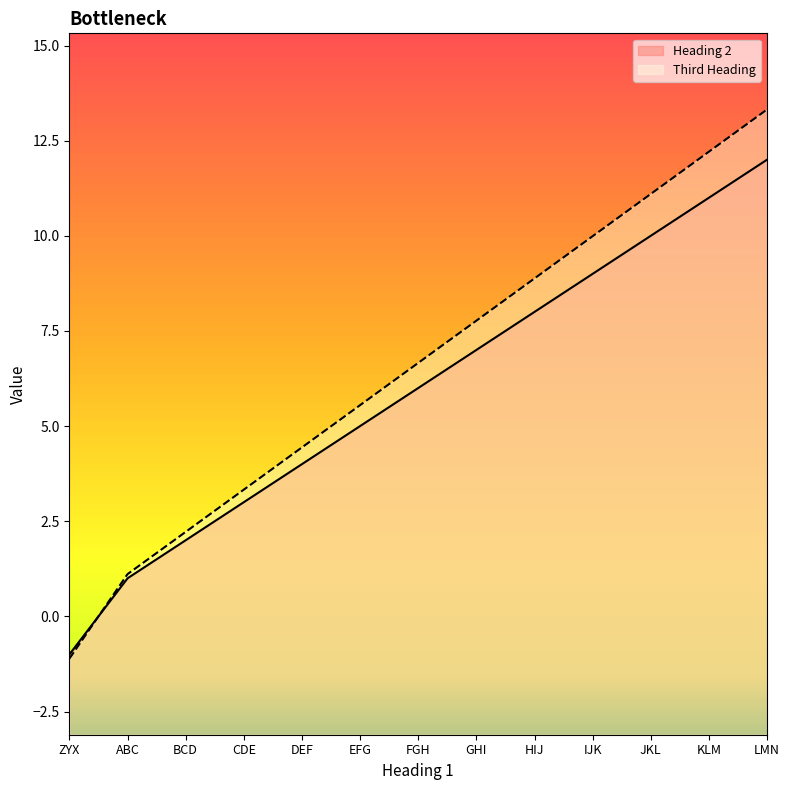

What is the total value across all series at CDE?

6.3